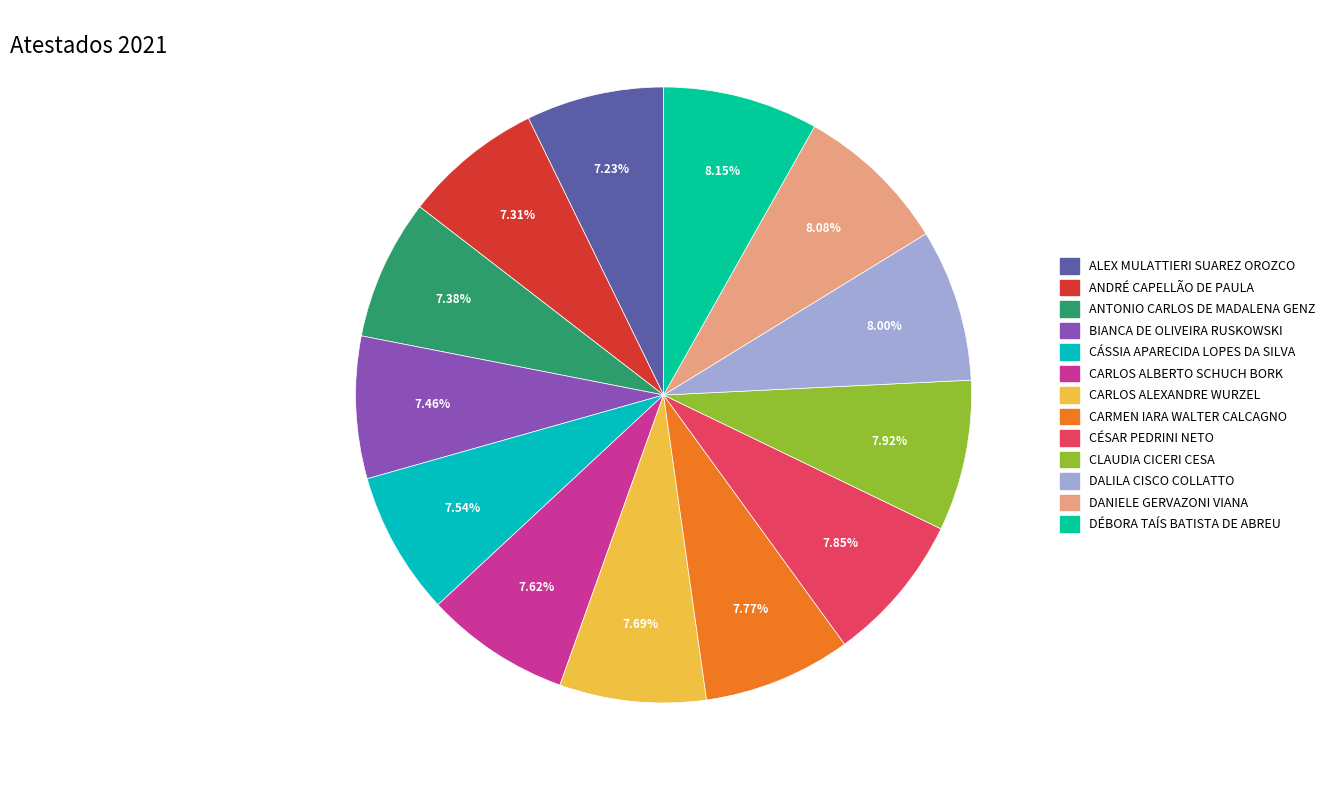

Combined, do DALILA CISCO COLLATTO and CARMEN IARA WALTER CALCAGNO account for over 50%?

No